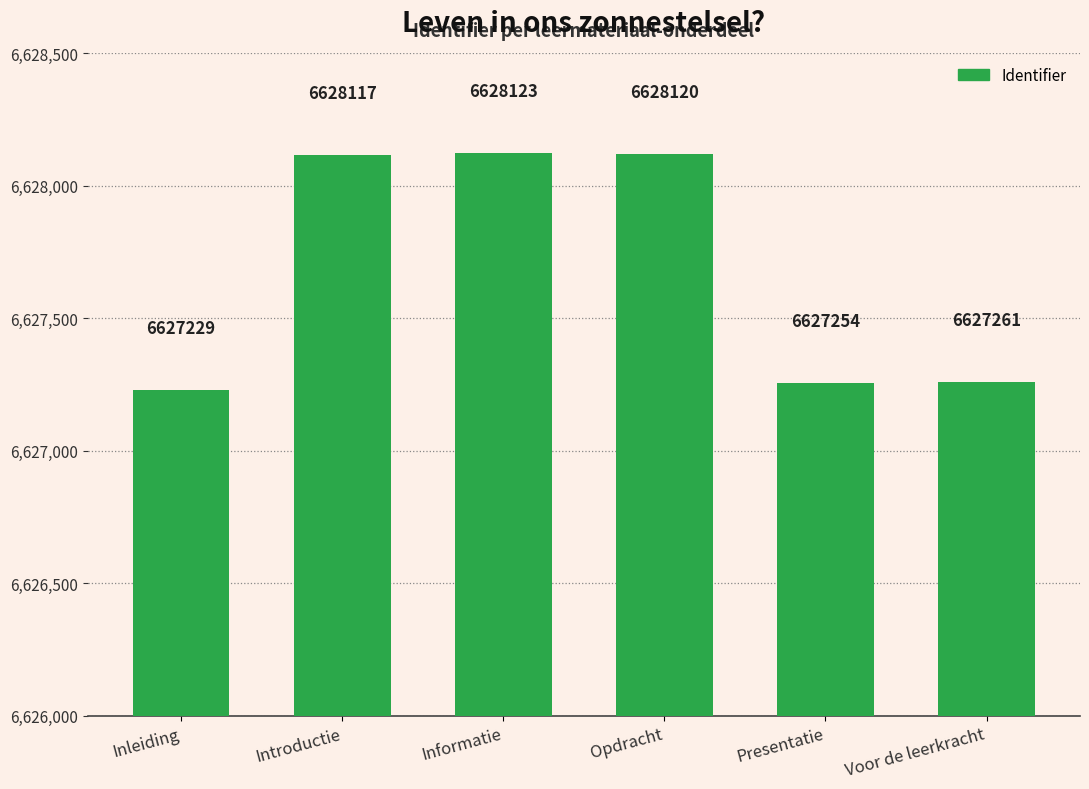

Does the chart contain stacked bars?

No